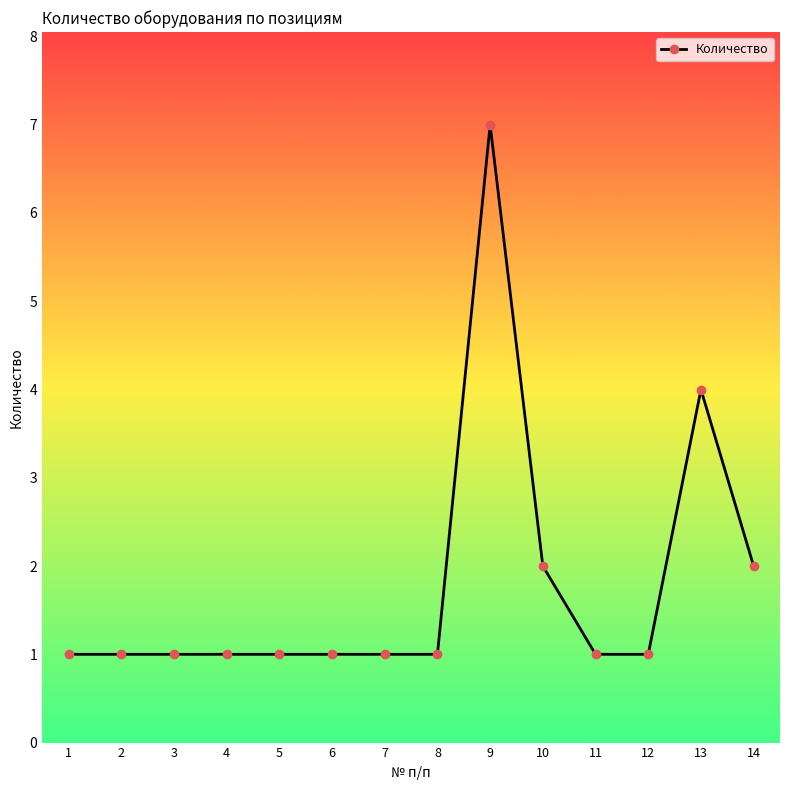

True or false: the data has more than 0 interior local peaks.

True